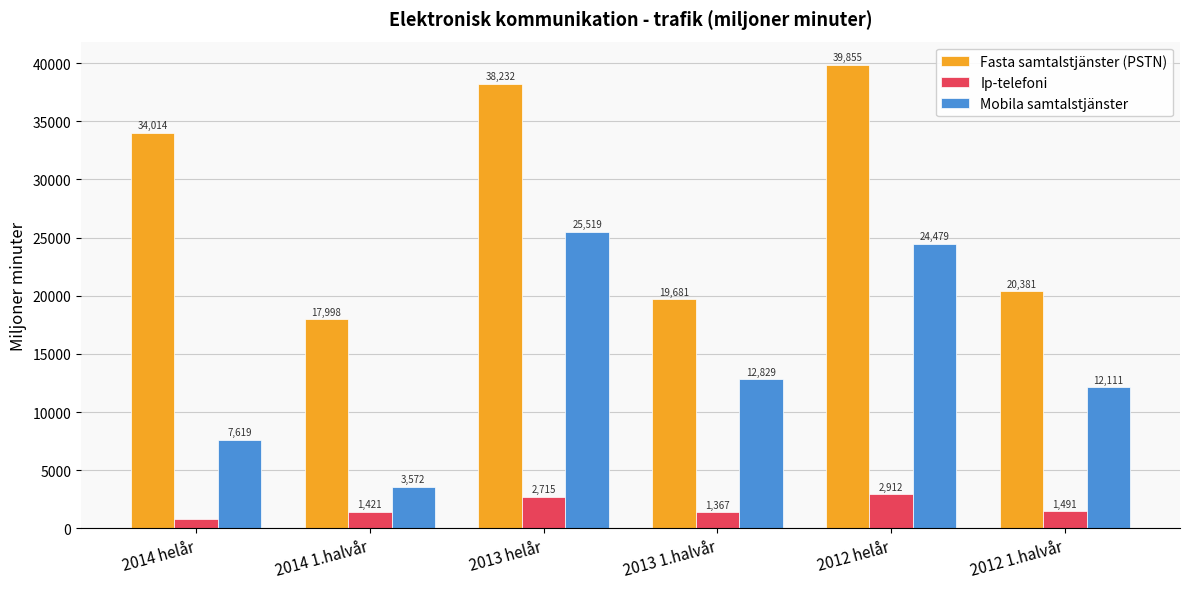

At which label is Fasta samtalstjänster (PSTN) closest to 28926?

2014 helår